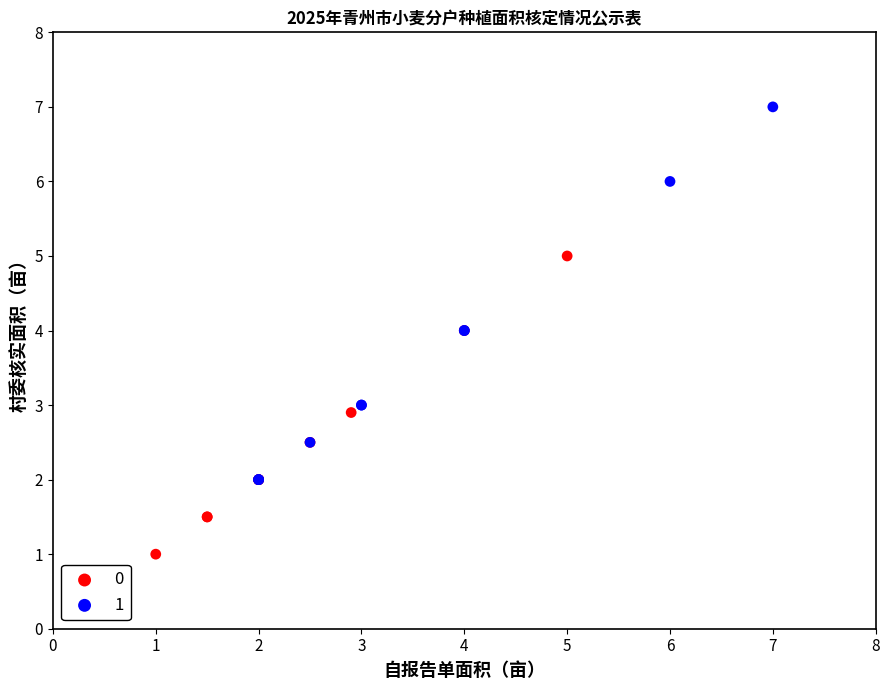

What are all the series names shown in the legend?

0, 1